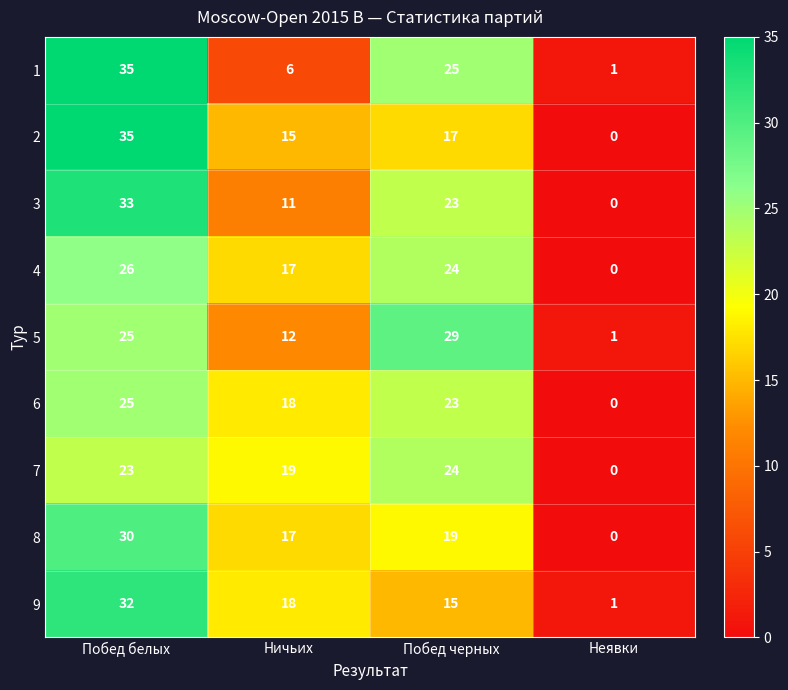

The 2 series shows 35 at Побед белых. True or false?

True